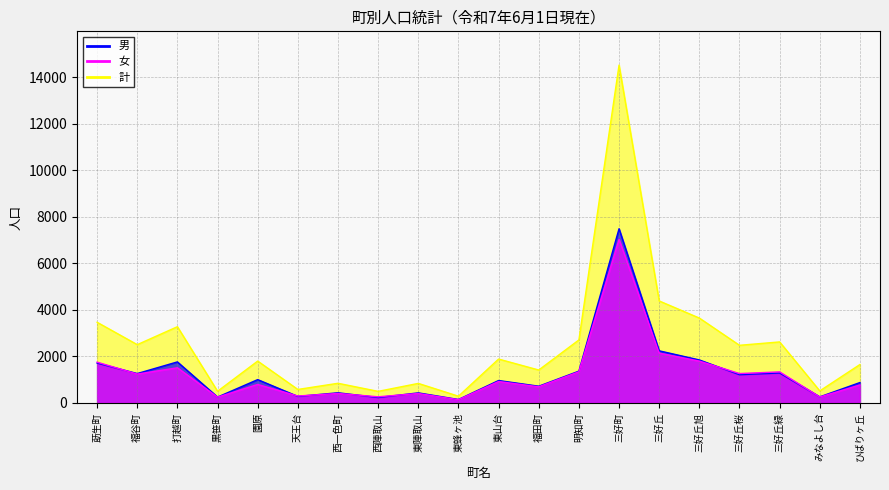

What is the sum of the 女 values at 三好丘 and 園原?

2938